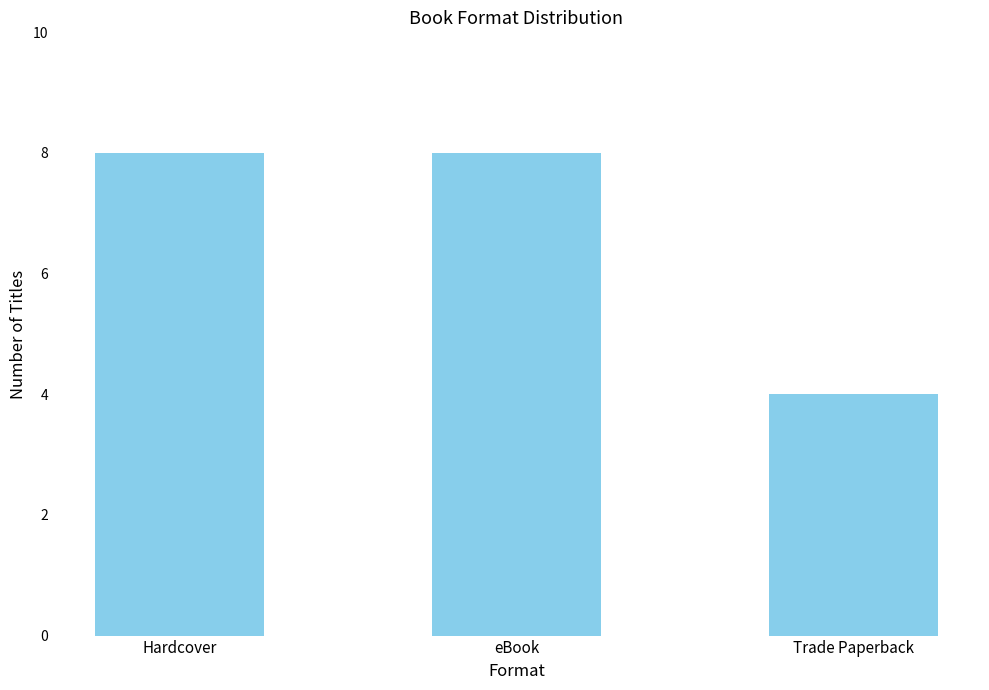

What position from the left is Hardcover?

1